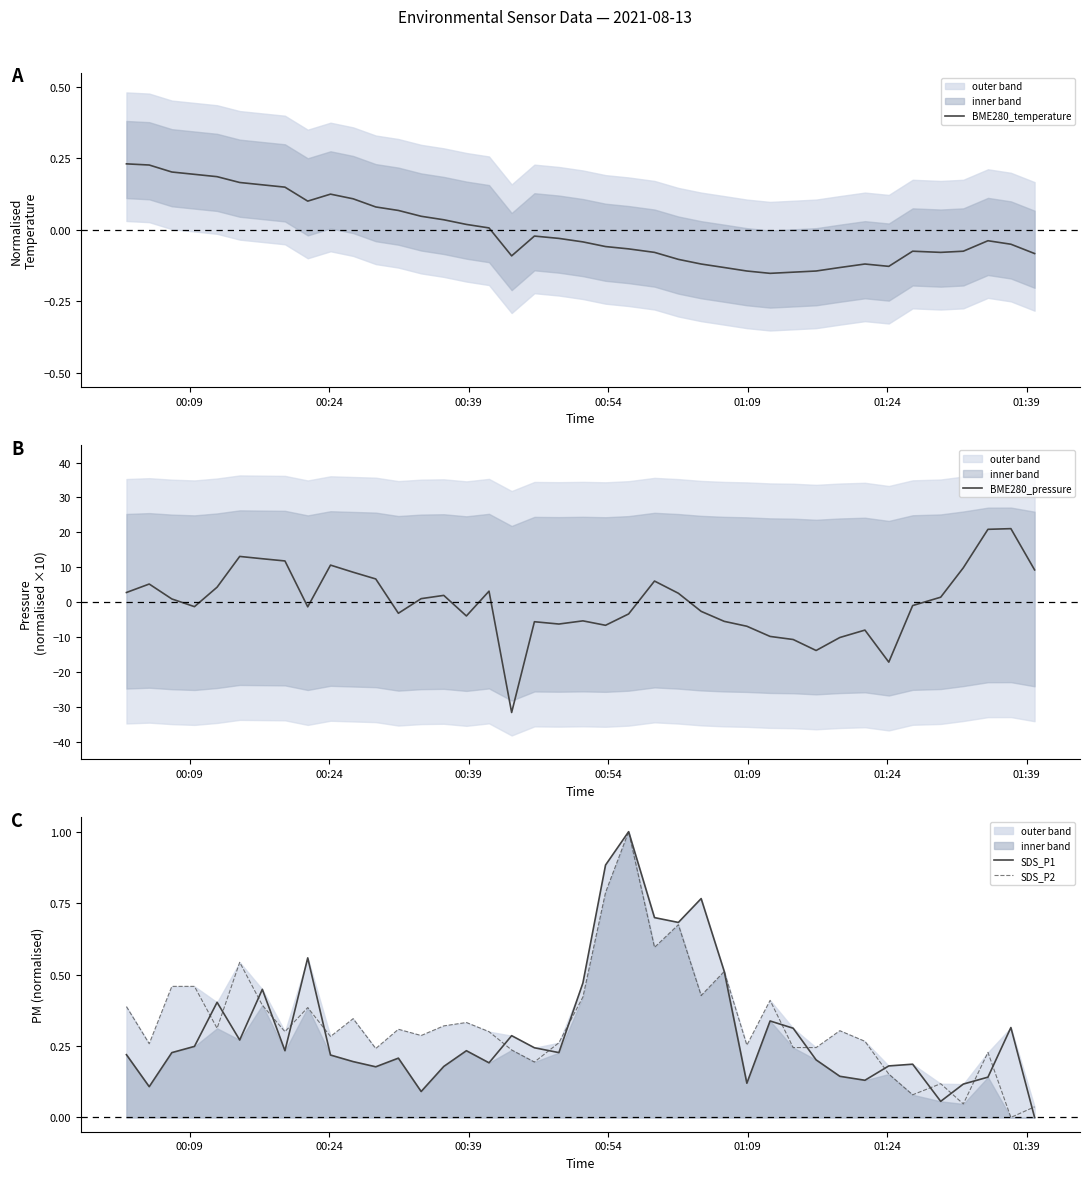

What is the lowest value of the BME280_pressure series?

-31.6